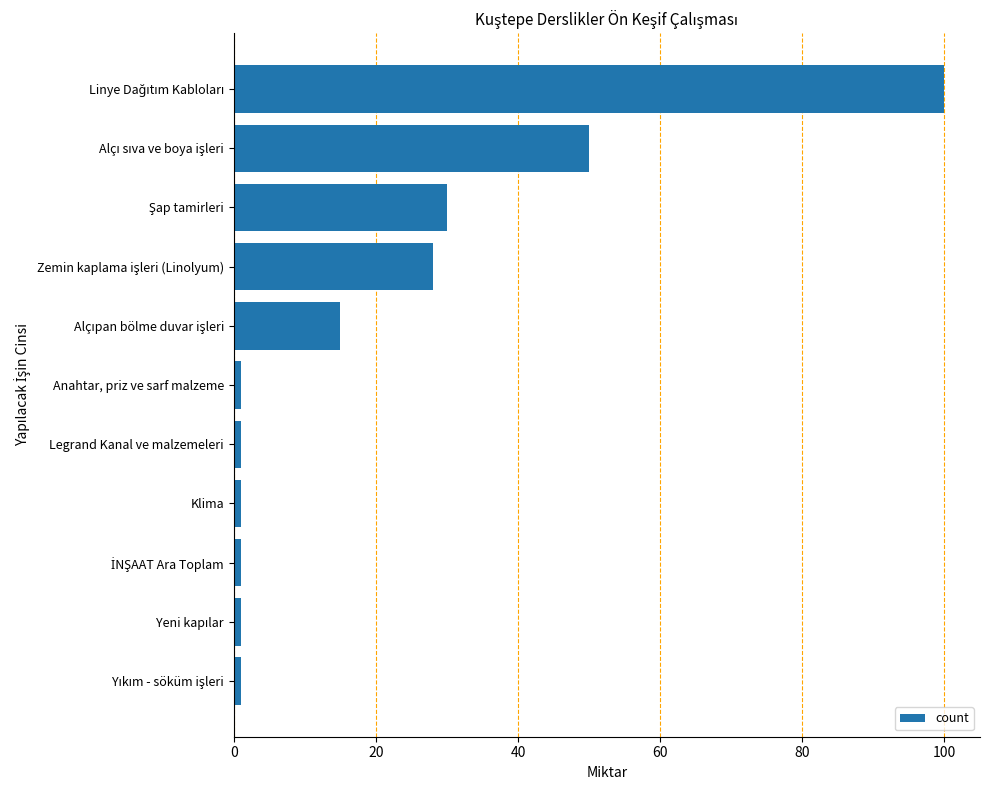

What is the difference between the second highest and minimum values?

49